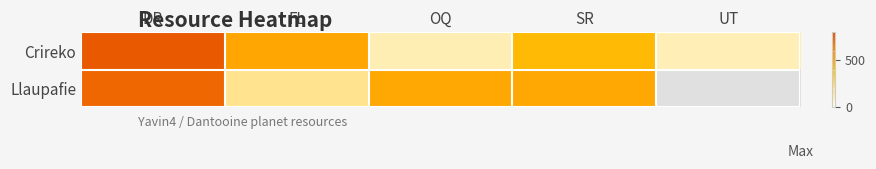

The value of Crireko at DR is 1200.1. True or false?

False